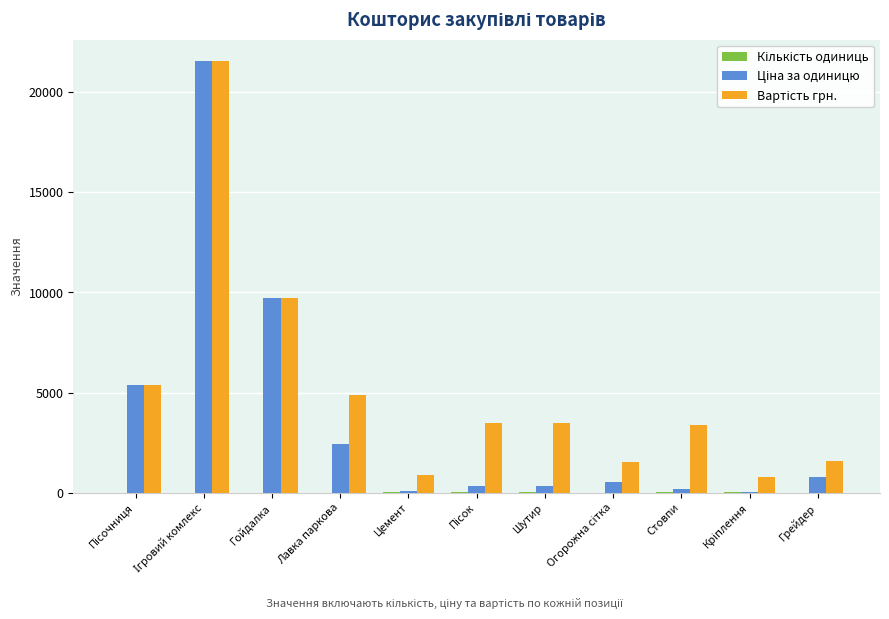

How many distinct data groups are displayed?

3